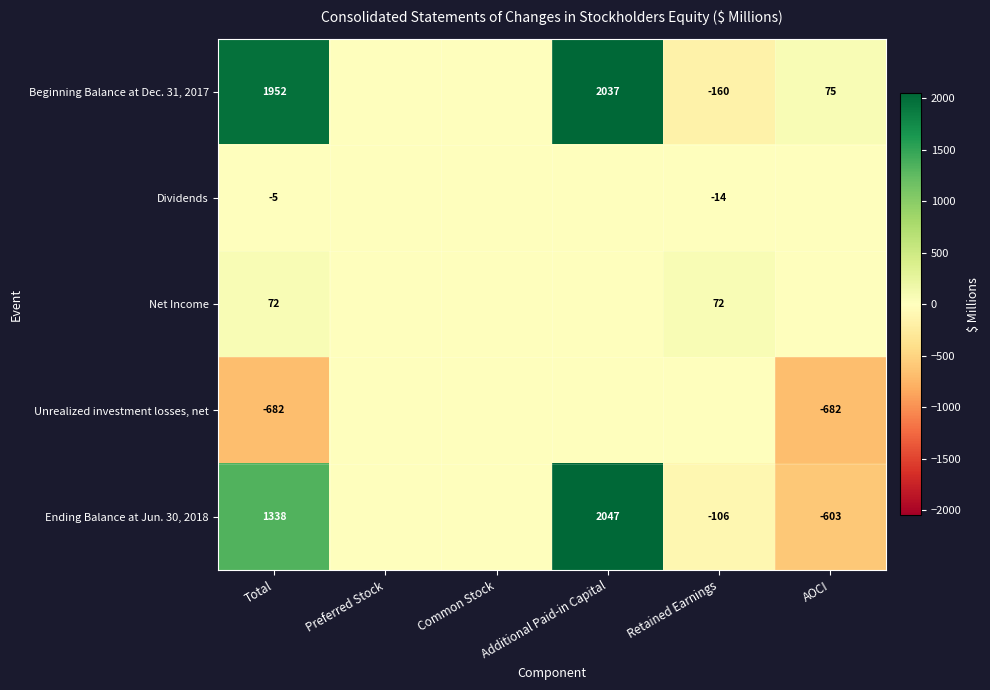

The Net Income series shows 25 at Total. True or false?

False